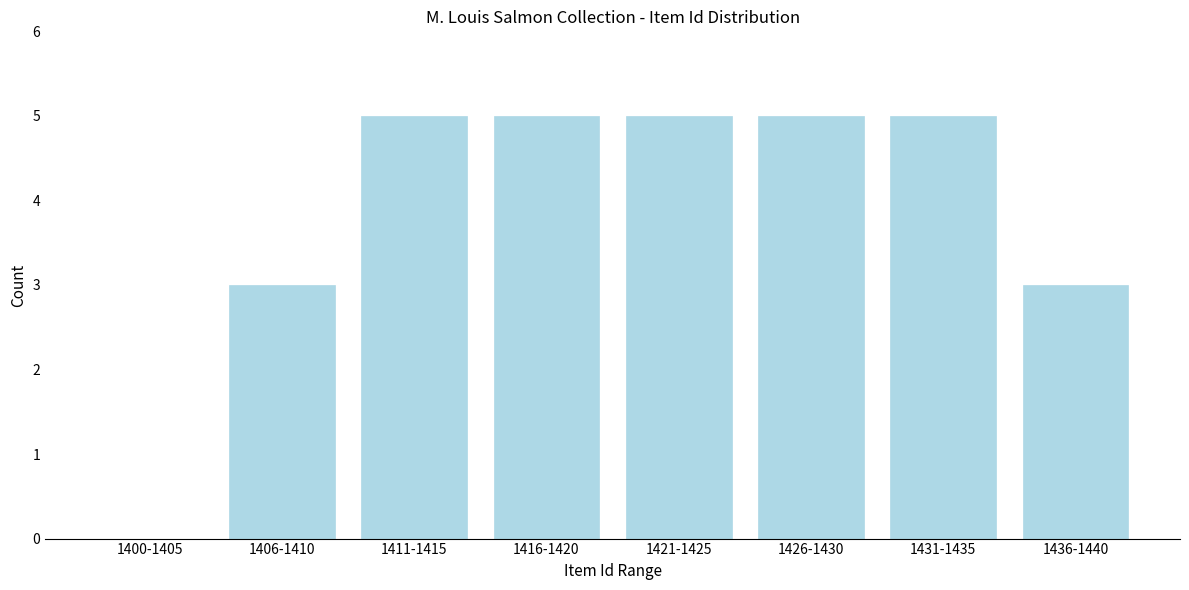

Reading left to right, what are all the values shown in this chart?

1400-1405=0	1406-1410=3	1411-1415=5	1416-1420=5	1421-1425=5	1426-1430=5	1431-1435=5	1436-1440=3